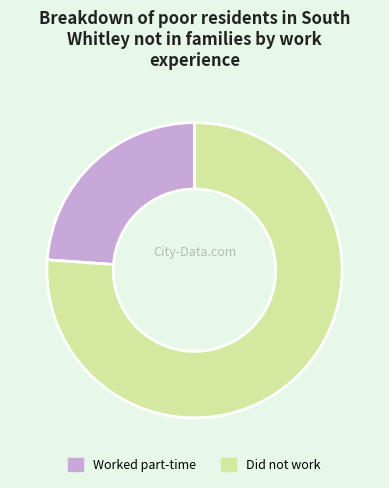

Is there a majority slice in this chart?

Yes